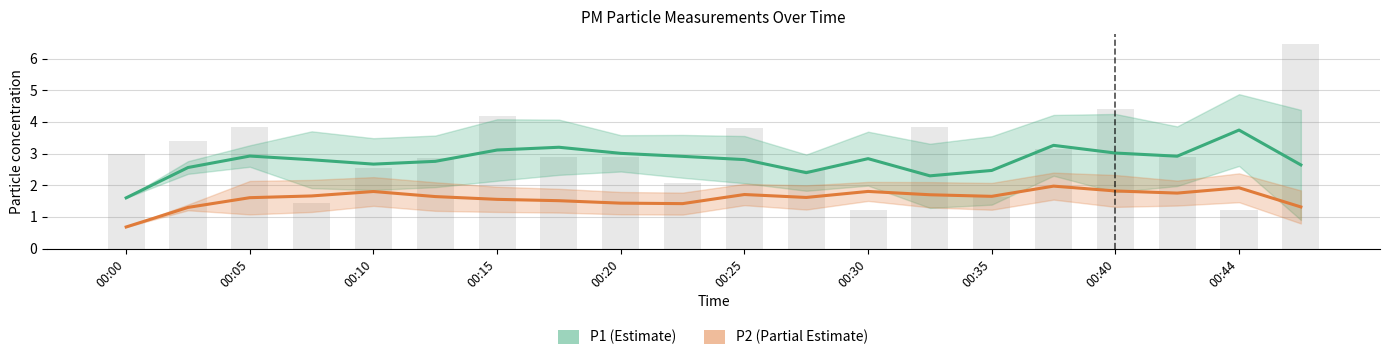

What is the highest value of the P2 (PM2.5) series?

2.0